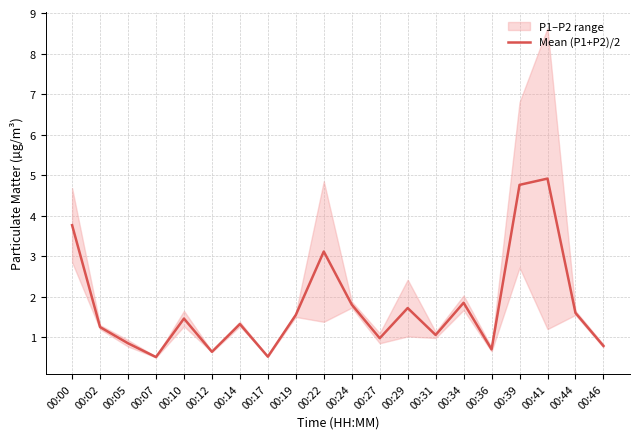

True or false: Mean (P1+P2)/2 has a value of 0.2 at 00:12.

False